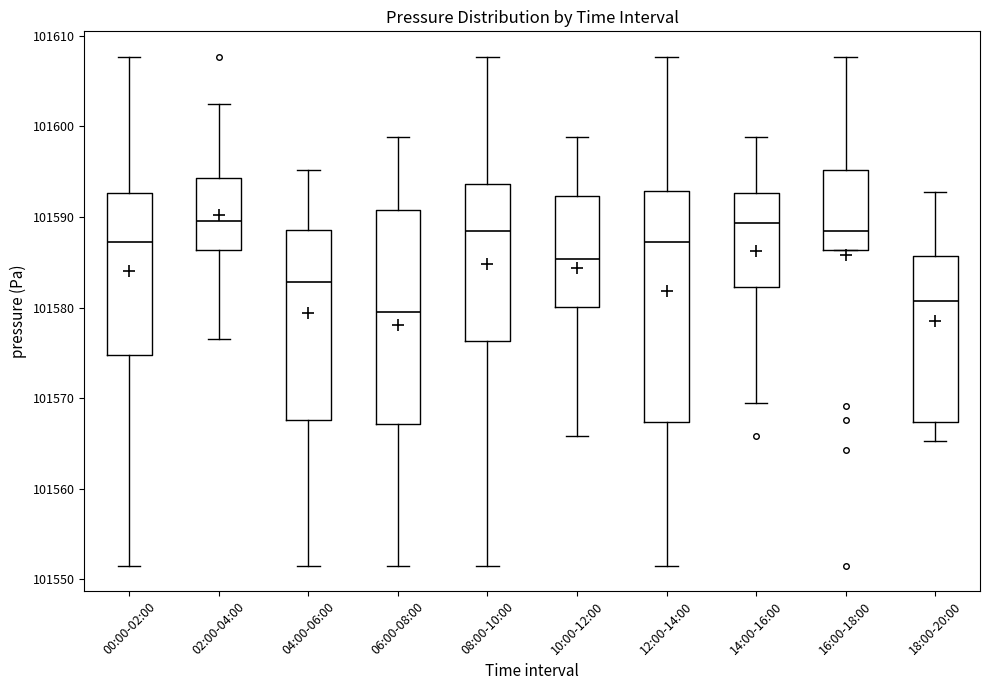

Which box has the lowest median line?

06:00-08:00